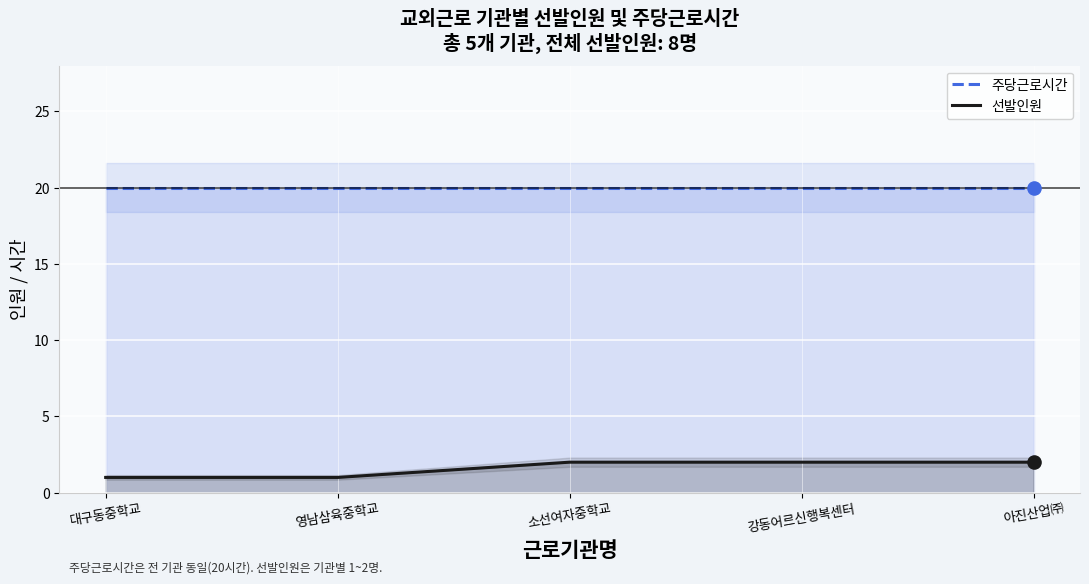

What are all the series names shown in the legend?

주당근로시간, 선발인원